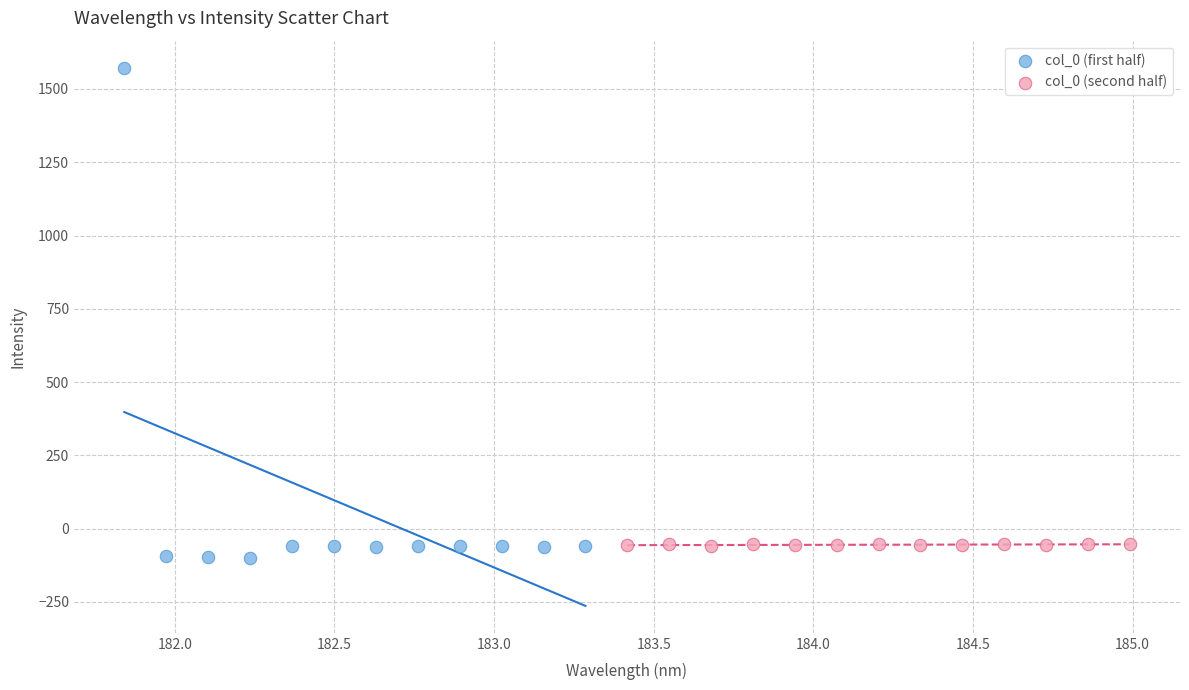

Which series has the widest spread of Y values?

col_0 (first half)